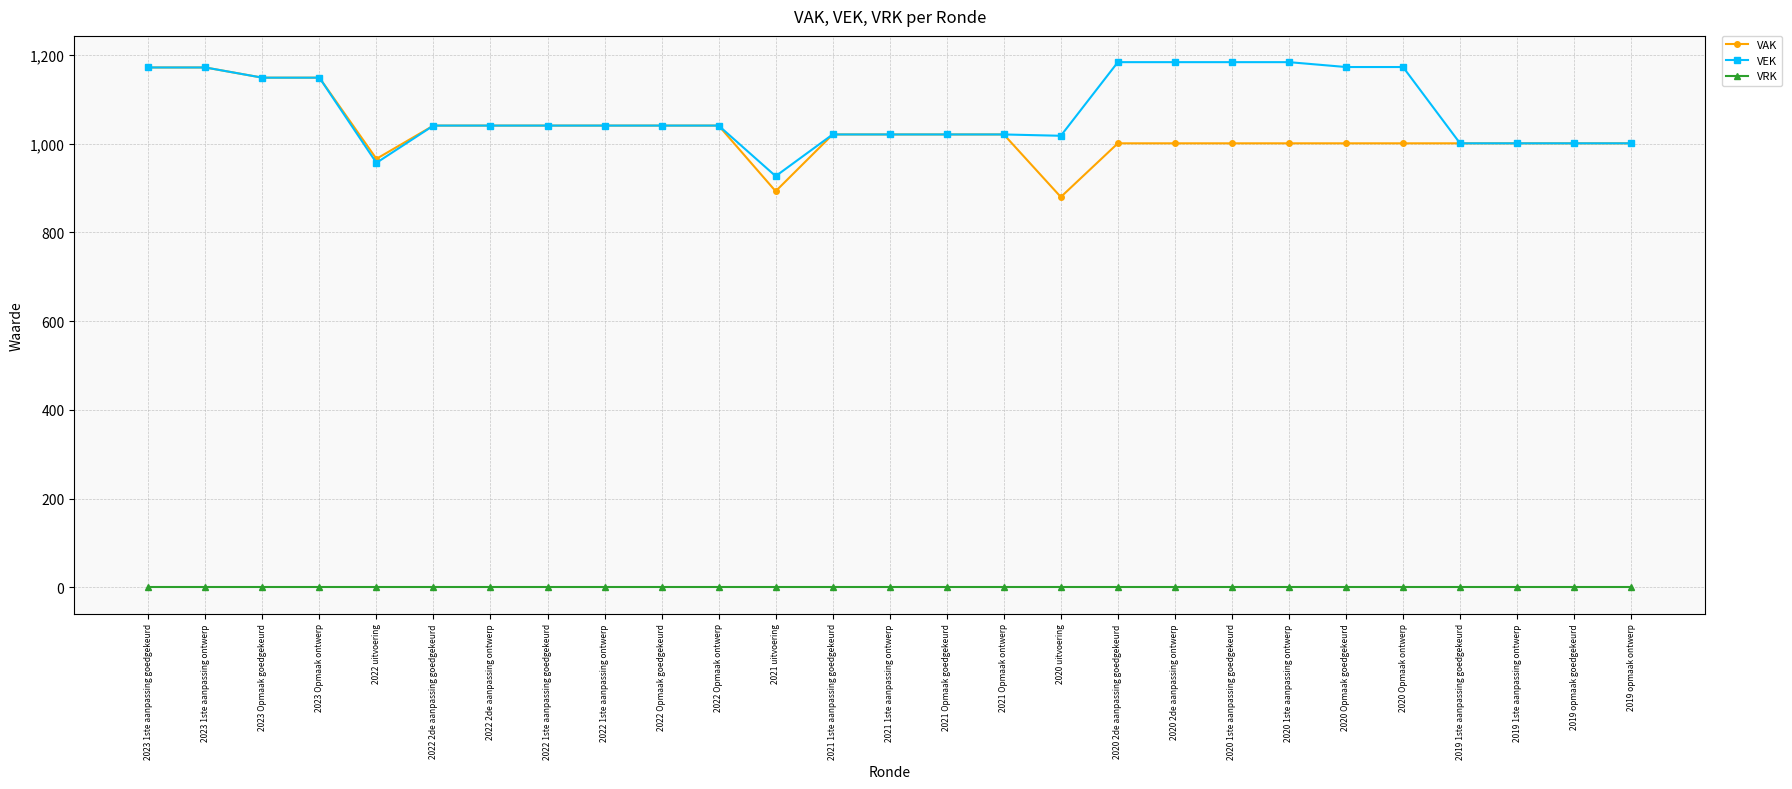

How many lines are shown in the chart?

3